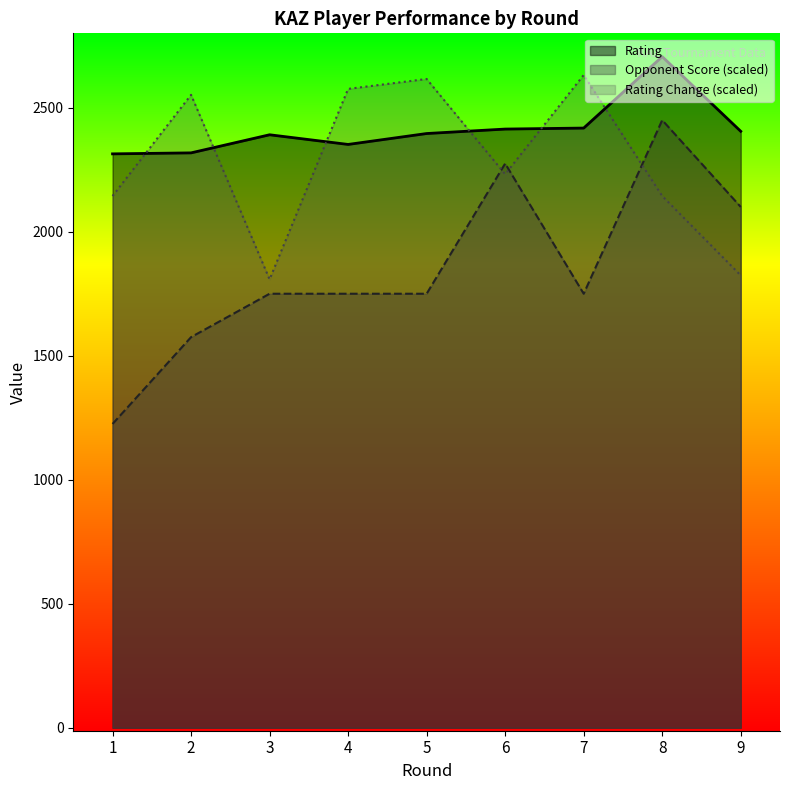

At which category is the sum across all series the highest?

8